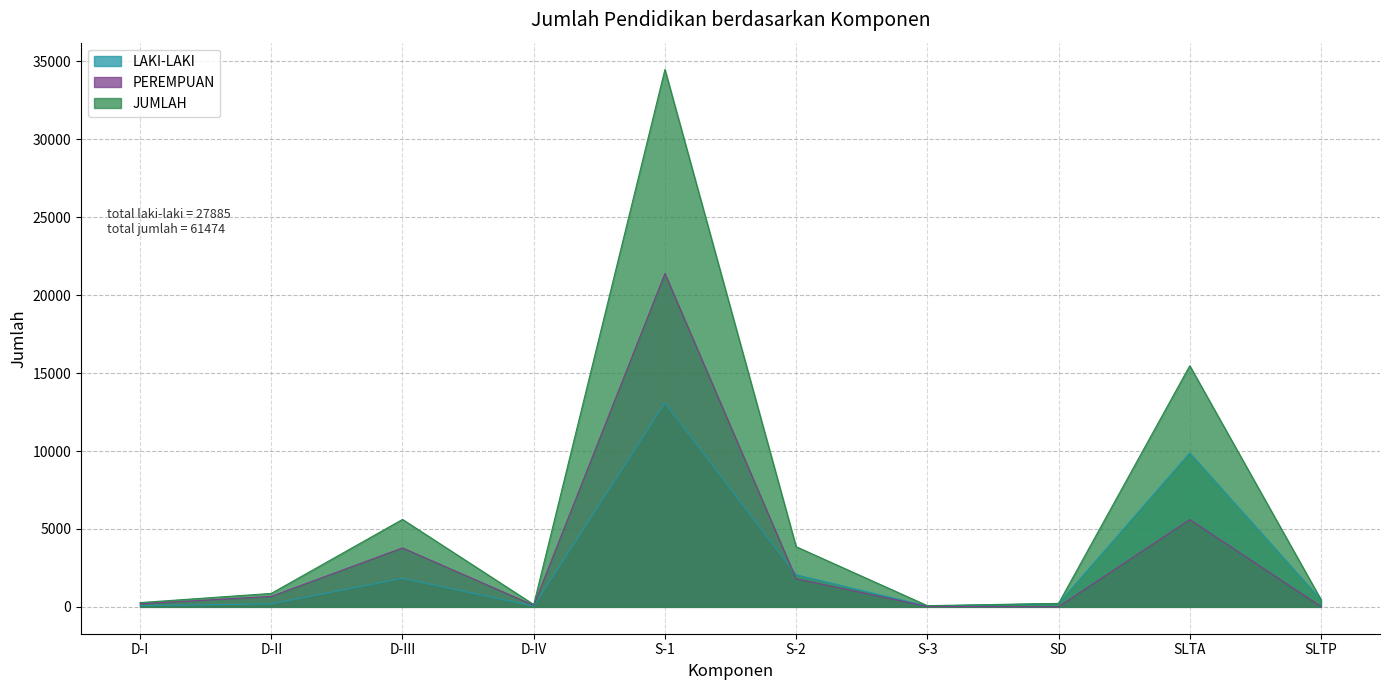

At which category does LAKI-LAKI reach its first local peak?

D-III